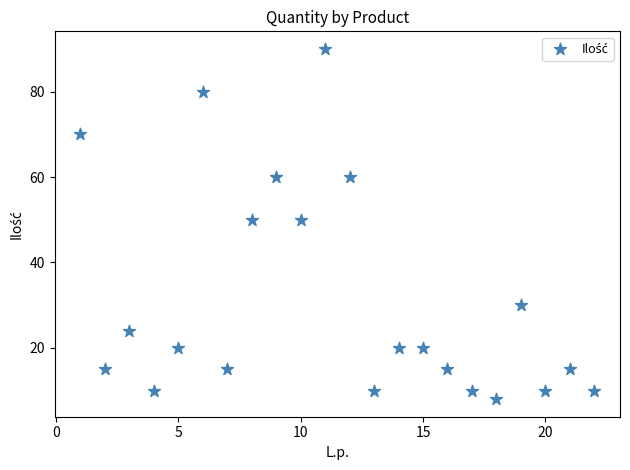

What is the range of Y values (max minus min)?

82